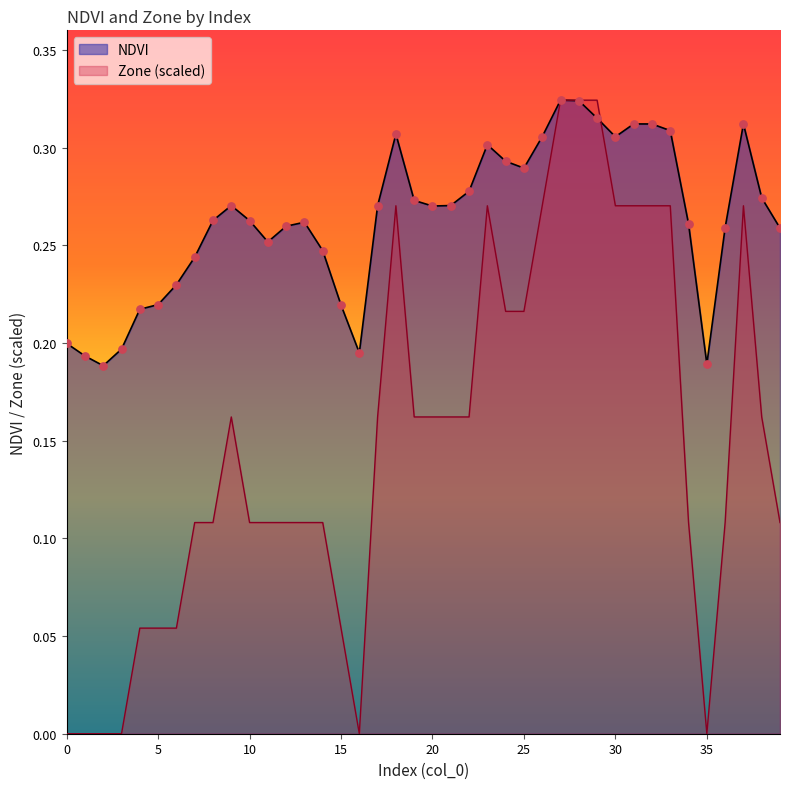

Which series reaches the minimum Y coordinate?

Zone